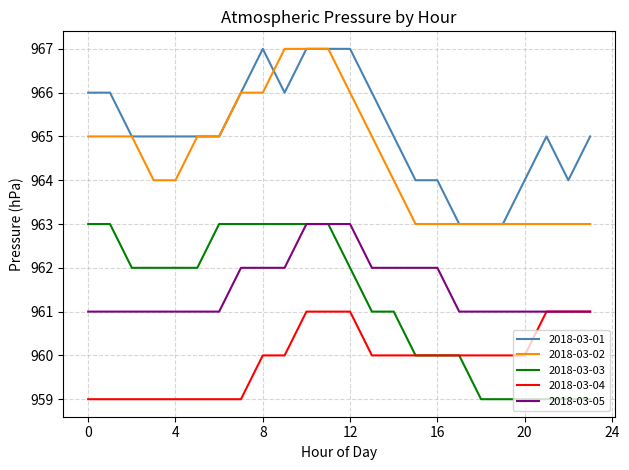

True or false: 2018-03-03 and 2018-03-01 intersect in this chart.

False